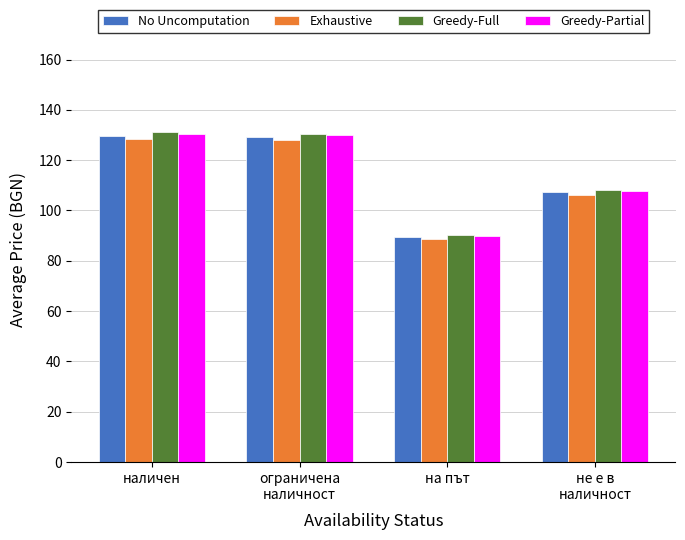

The value of Greedy-Full at не е в
наличност is 108.2. True or false?

True